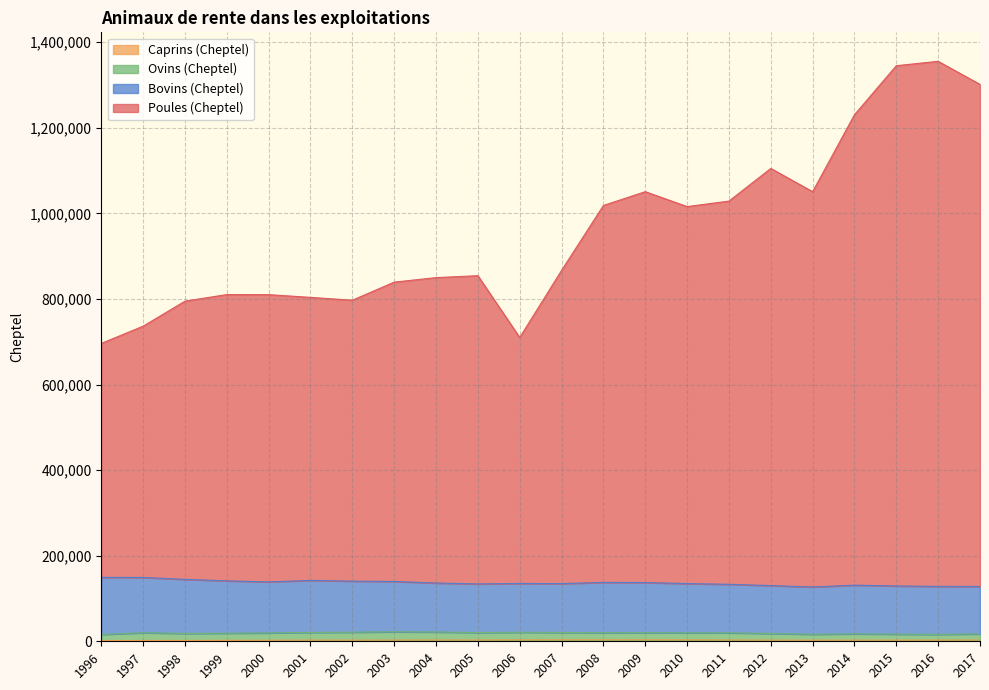

What is the difference between the Caprins (Cheptel) values at 1996 and 2006?

1537